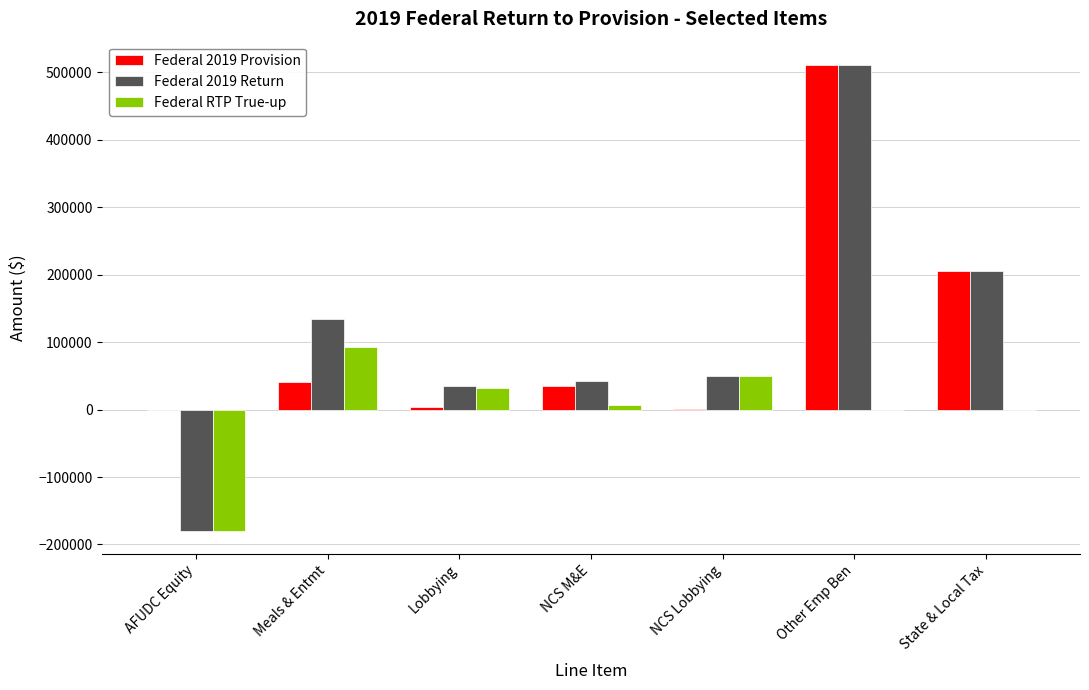

Between Meals & Entmt and Other Emp Ben, which series saw the biggest shift?

Federal 2019 Provision